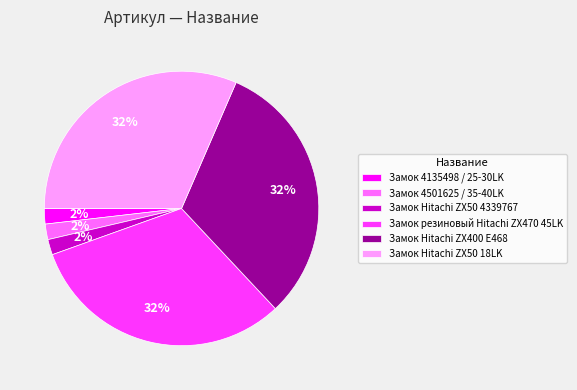

To the nearest percent, what is the average slice percentage?

17%